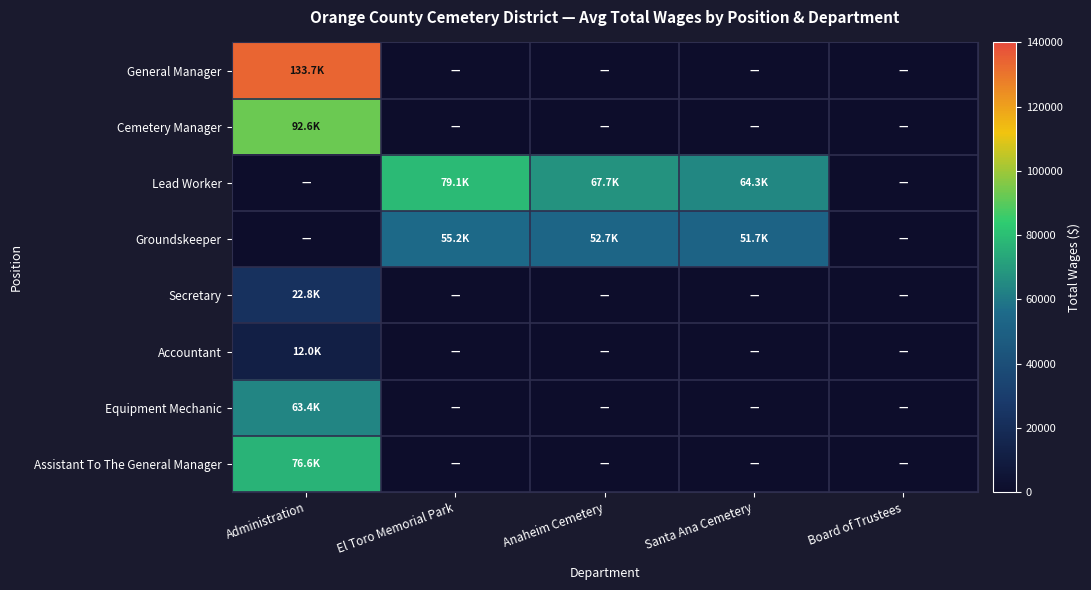

Rank the series by their maximum value, from lowest to highest.

Accountant, Secretary, Groundskeeper, Equipment Mechanic, Assistant To The General Manager, Lead Worker, Cemetery Manager, General Manager